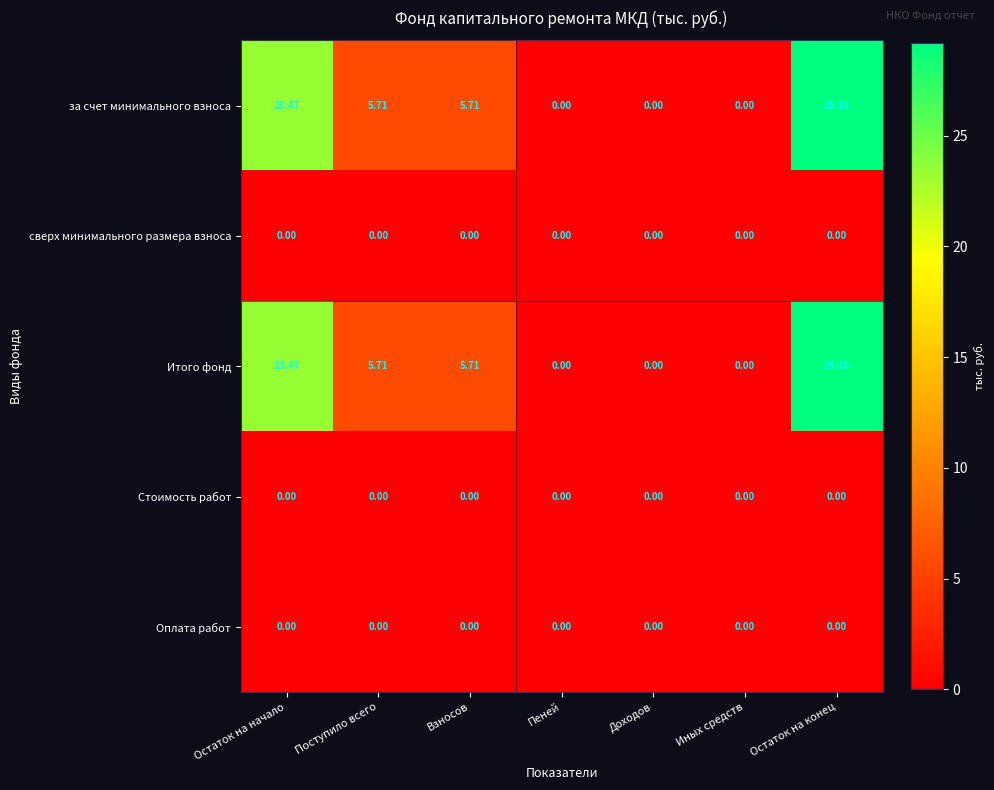

Is the value of за счет минимального взноса at Взносов greater than the value of Стоимость работ at Доходов?

Yes